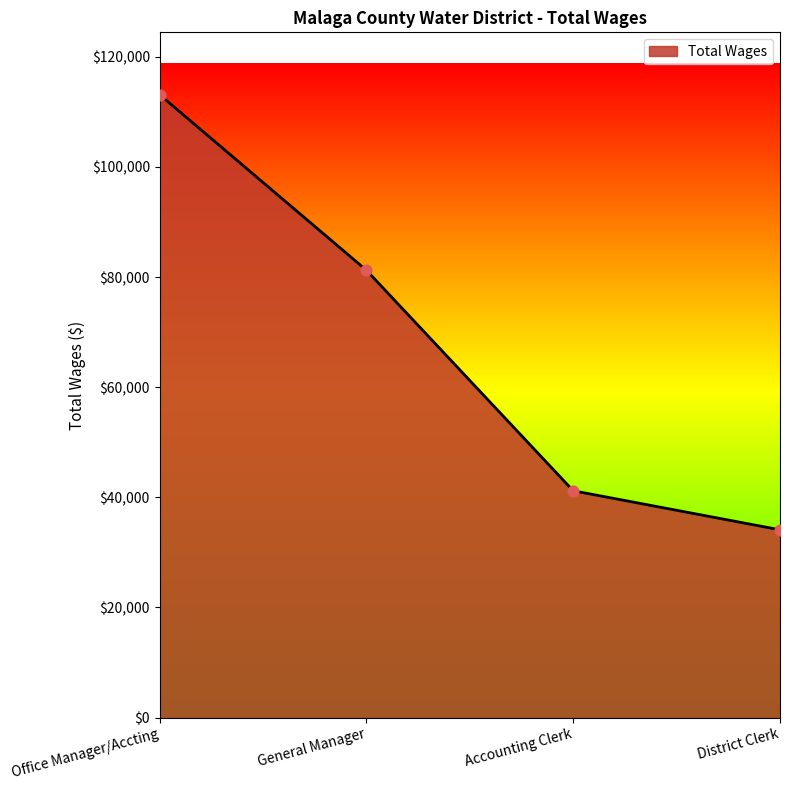

Approximately how many times larger is the value at District Clerk compared to General Manager?

0.4